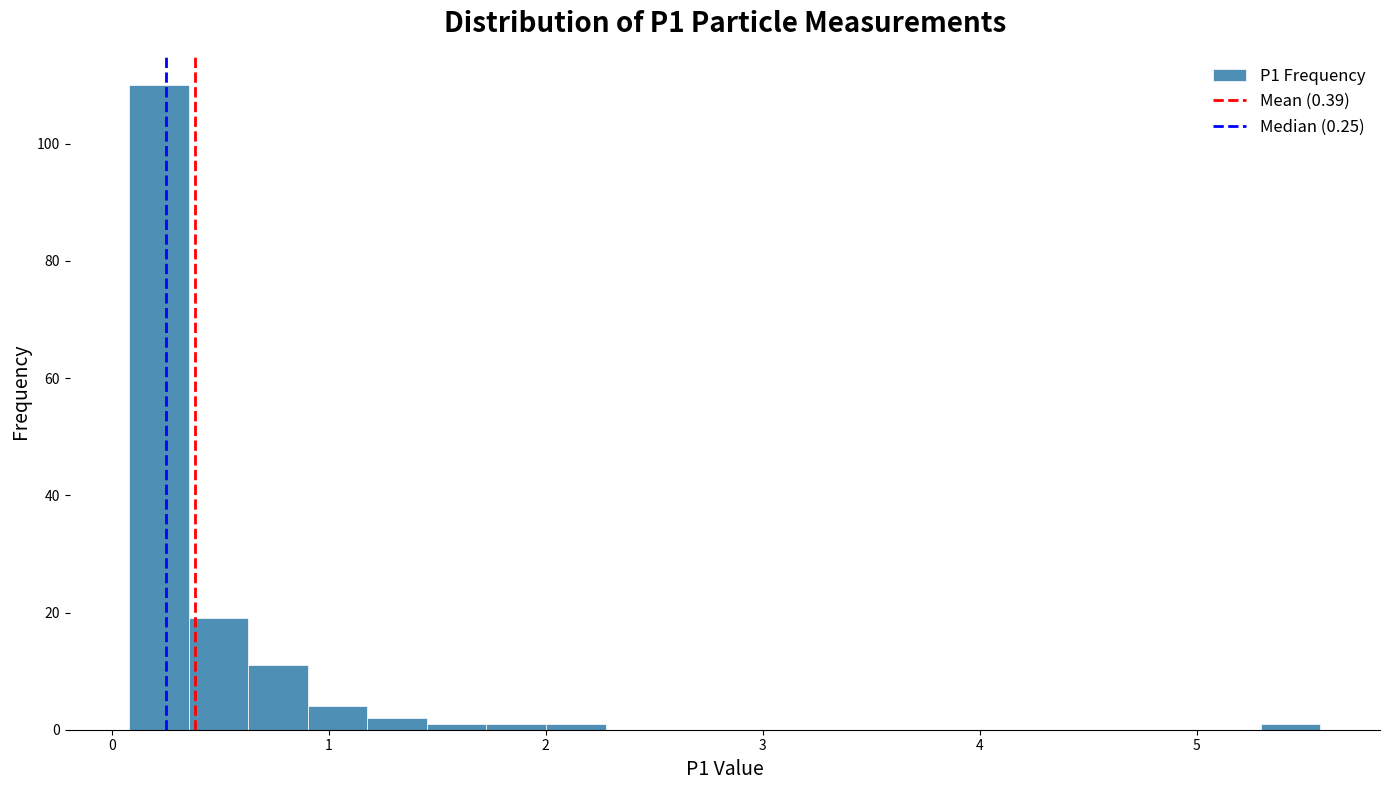

Around what value on the x-axis is the tallest bar? Give the approximate position of its centre, as read against the axis.

0.2